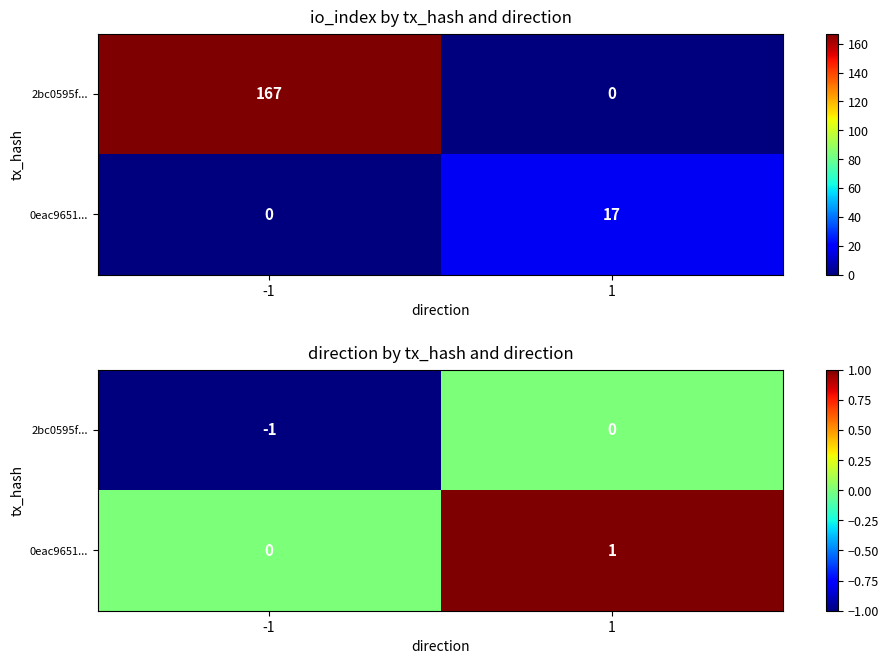

What is the difference between the 2bc0595f... values at -1 and 1?

1